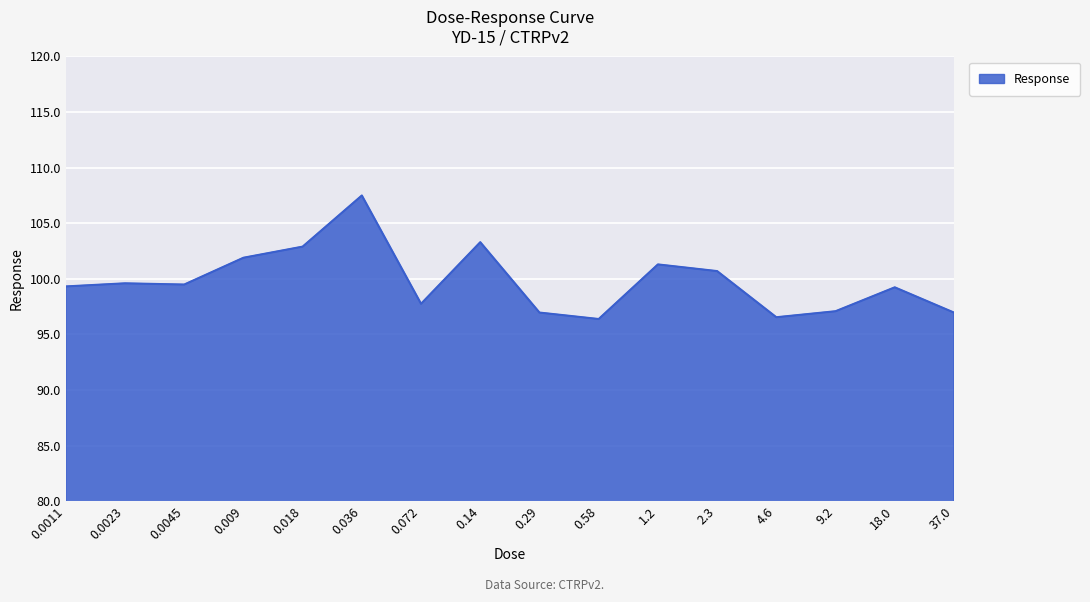

Is it true that the value at 2.3 is 135.2?

False